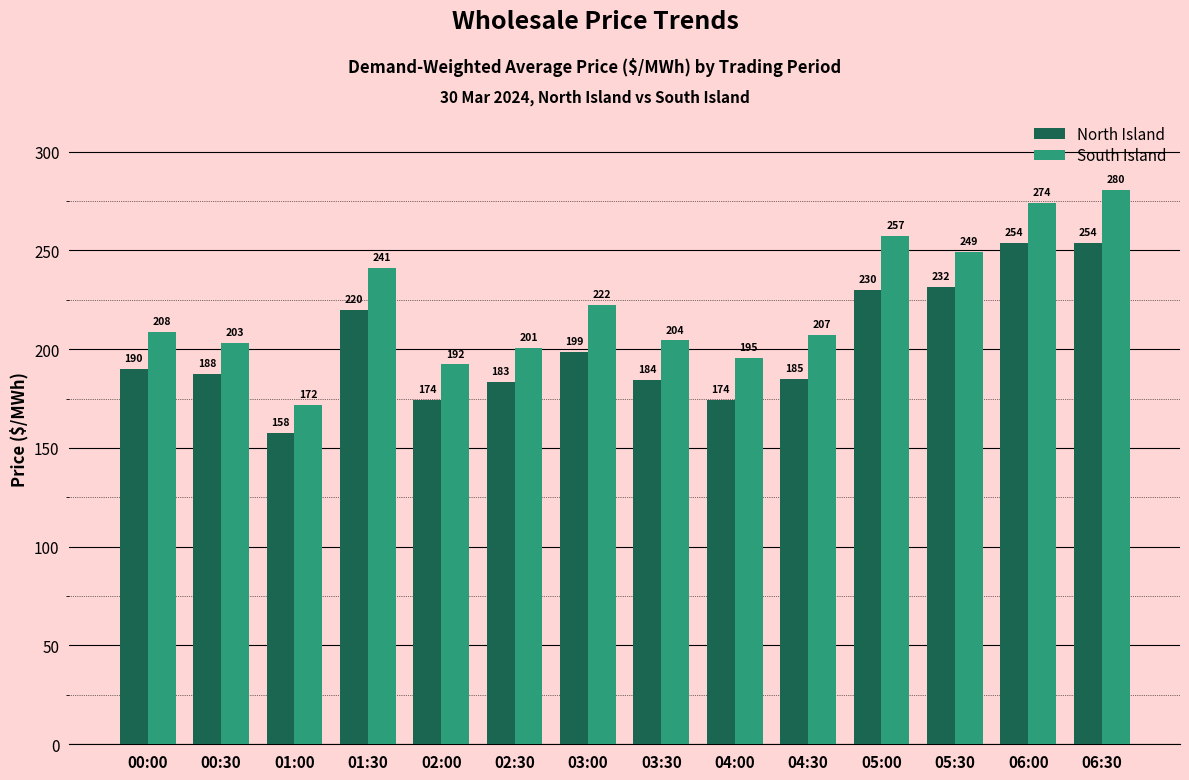

Where does the North Island series first go above 189?

00:00